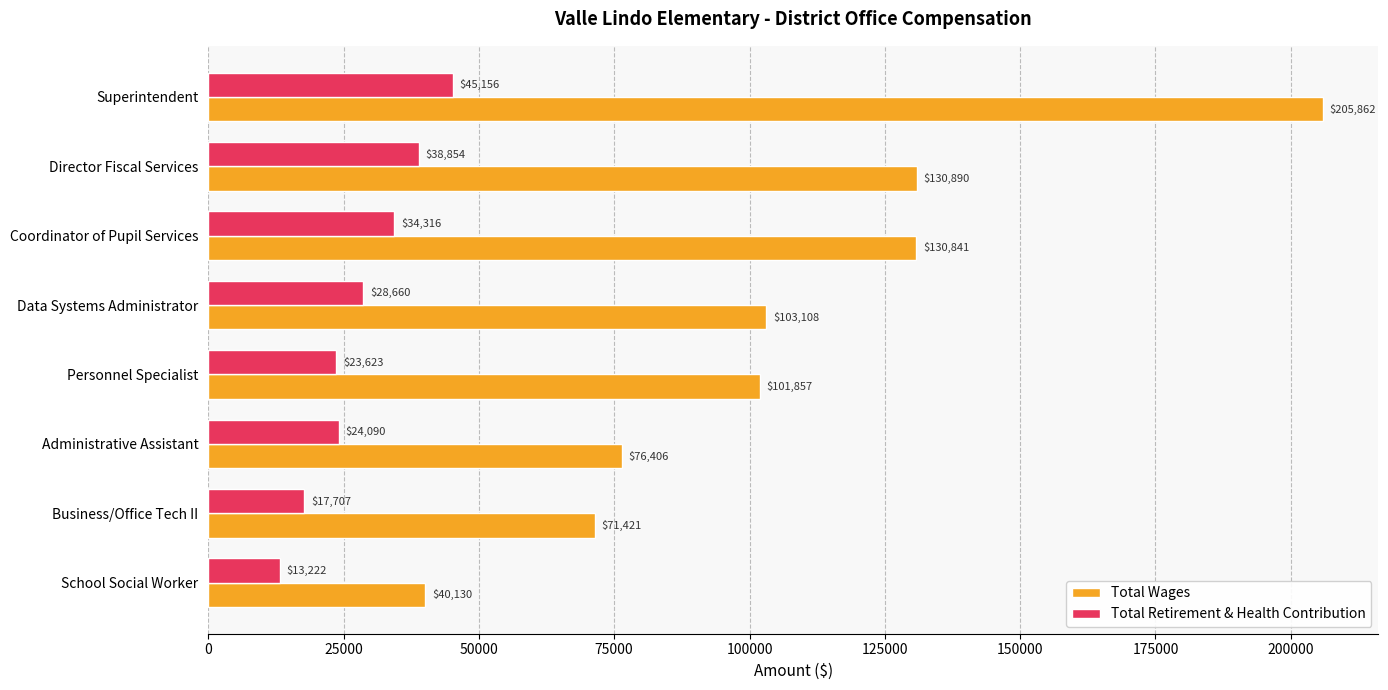

At how many categories does at least one series exceed 58349?

7